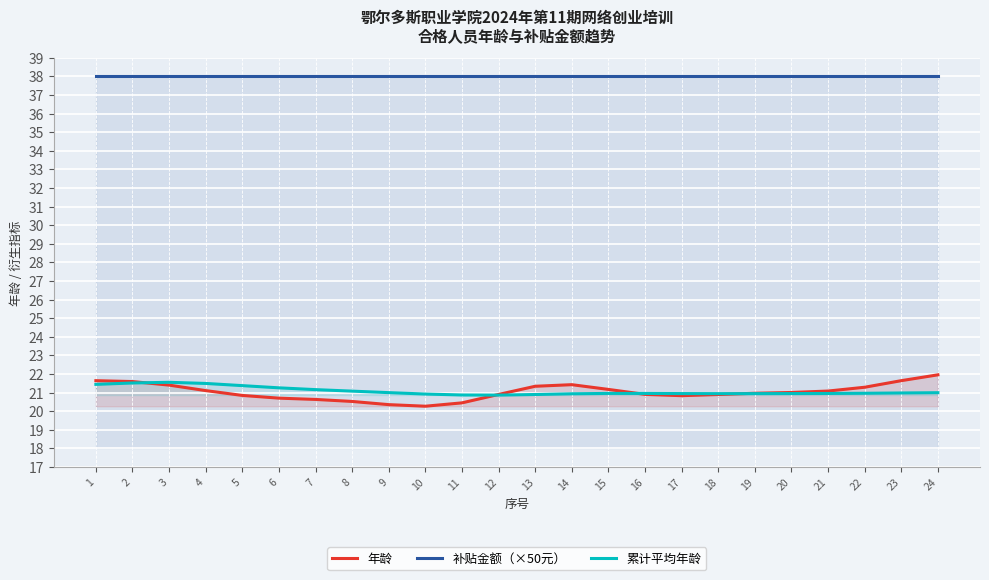

True or false: 补贴金额（×50元） has a value of 60.2 at 5.

False